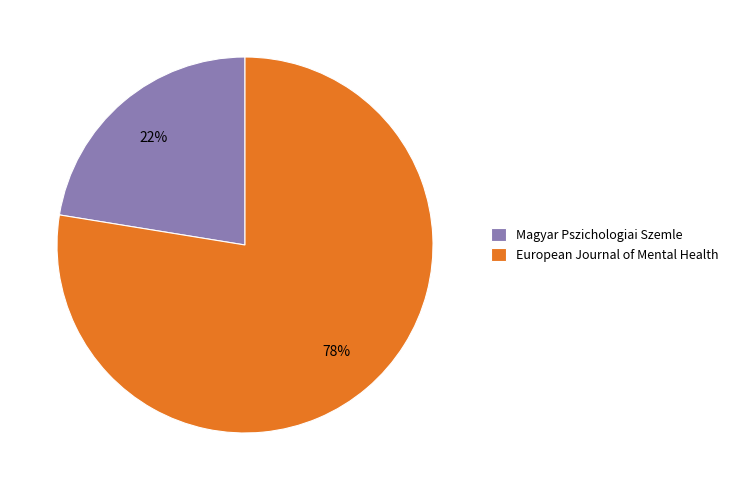

How many segments does this pie chart have?

2